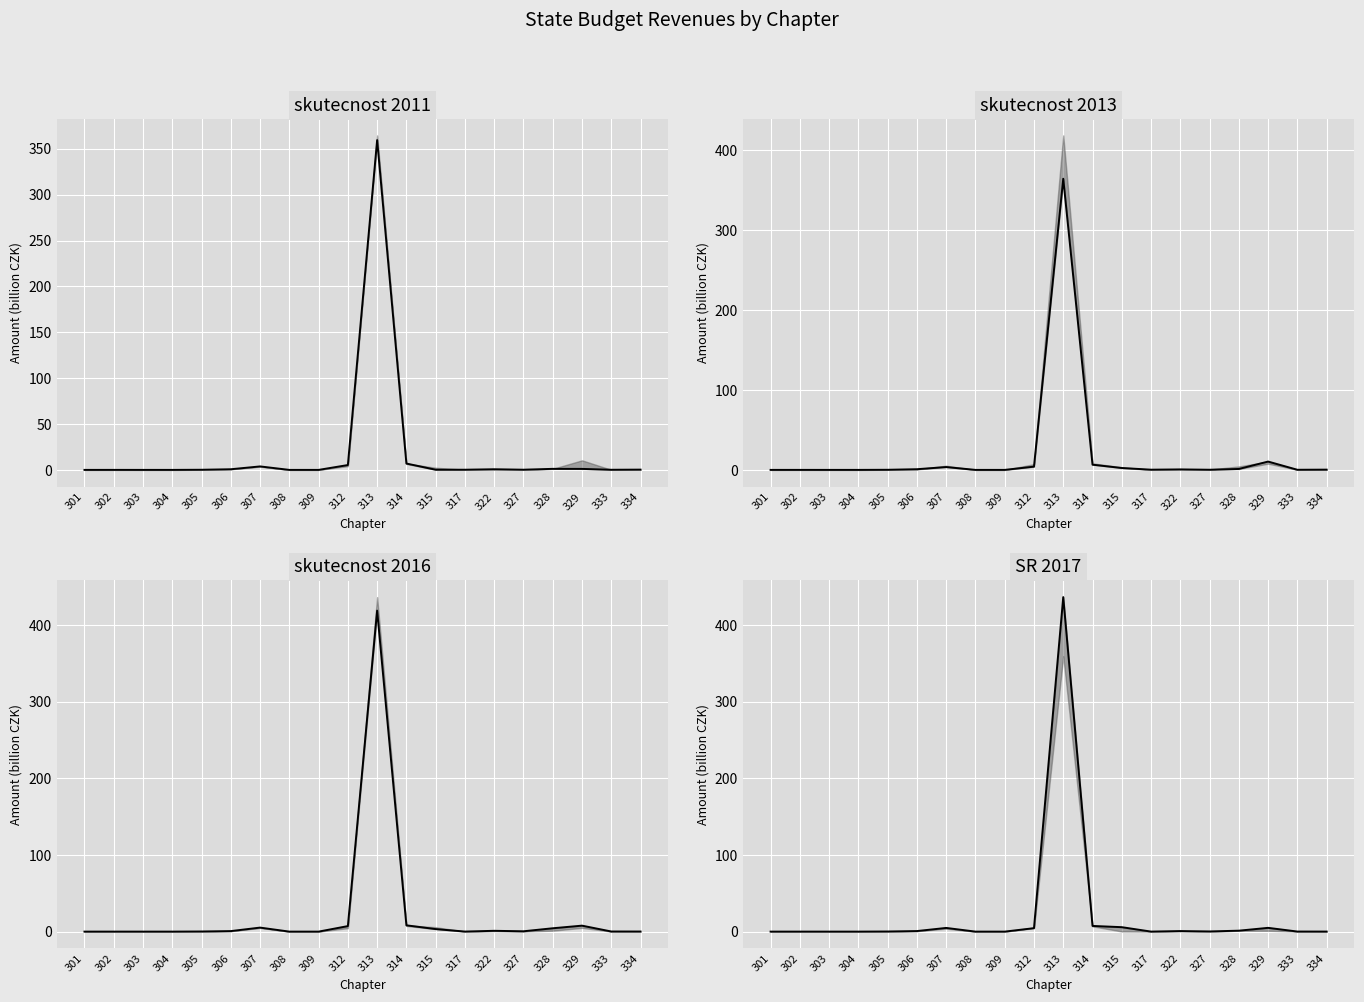

True or false: SR 2017 median and skutecnost 2016 median intersect in this chart.

True